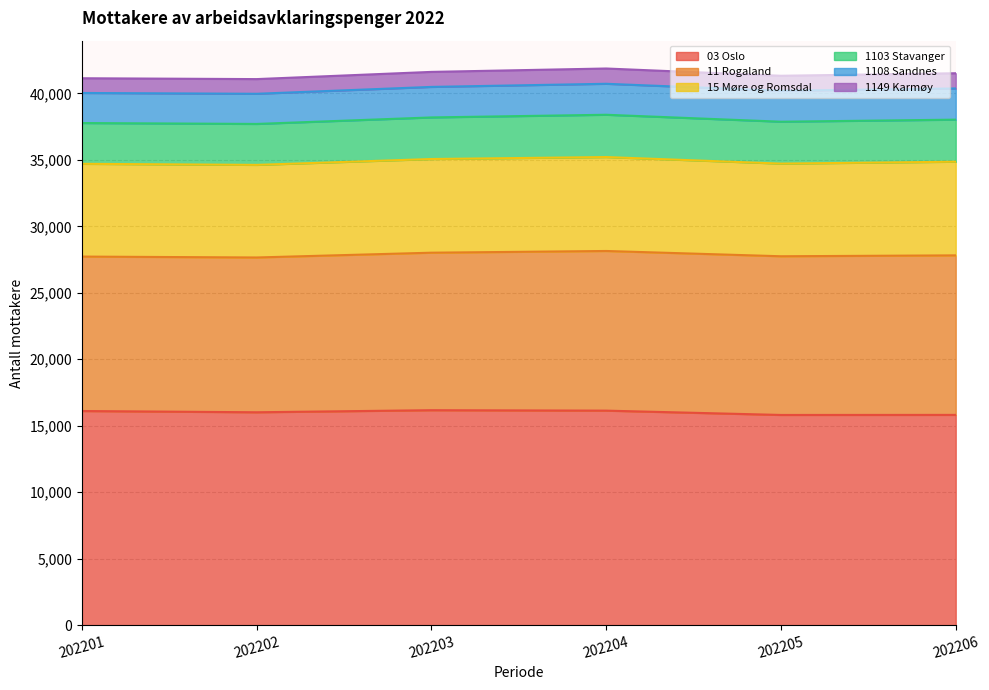

Reading right to left, list all the values displayed in this chart.

03 Oslo: 202206=15817	202205=15812	202204=16137	202203=16170	202202=16014	202201=16108
11 Rogaland: 202206=11999	202205=11937	202204=12009	202203=11847	202202=11643	202201=11617
15 Møre og Romsdal: 202206=7046	202205=6969	202204=7066	202203=7047	202202=6965	202201=6978
1103 Stavanger: 202206=3163	202205=3152	202204=3181	202203=3128	202202=3080	202201=3068
1108 Sandnes: 202206=2345	202205=2327	202204=2330	202203=2296	202202=2268	202201=2261
1149 Karmøy: 202206=1145	202205=1129	202204=1149	202203=1129	202202=1105	202201=1107